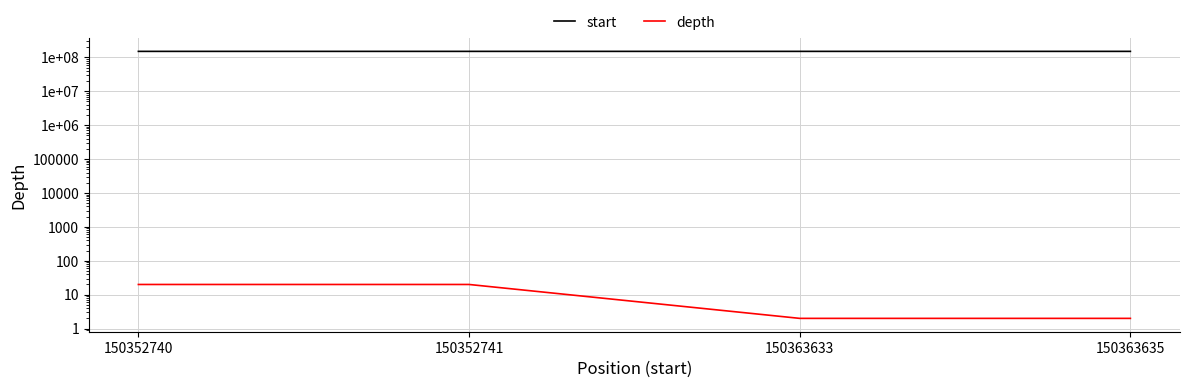

What is the minimum value shown in the chart?

2